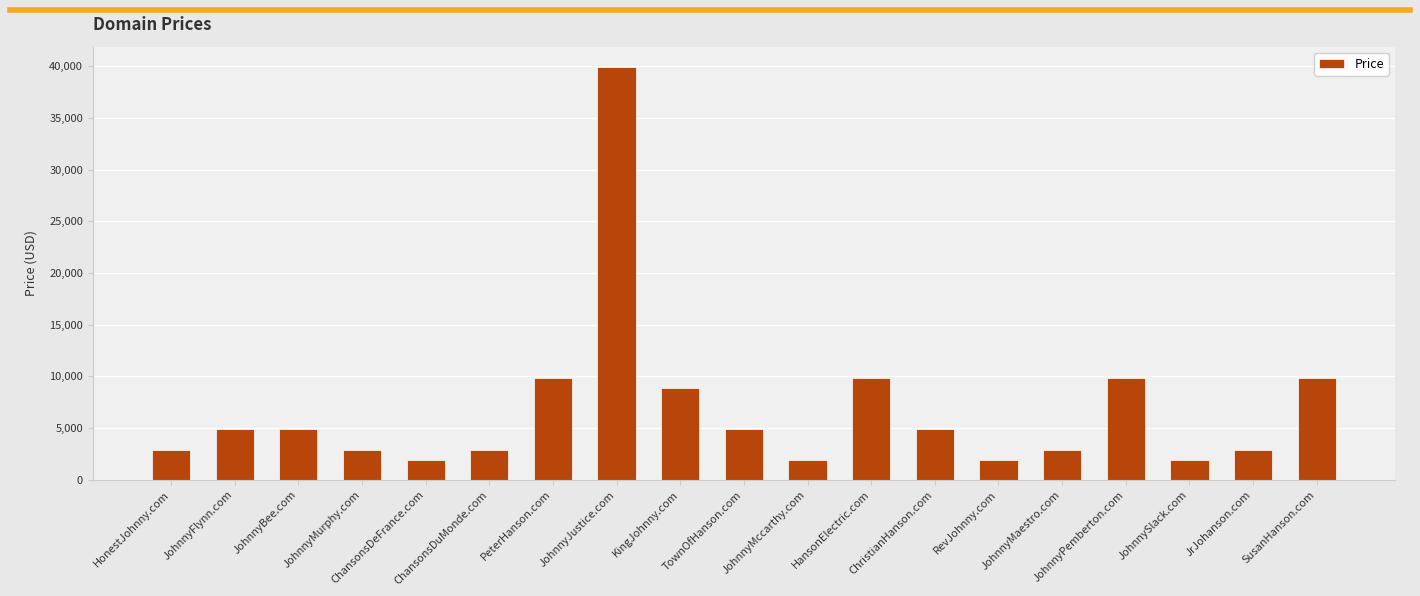

What is the smallest value displayed?

1888